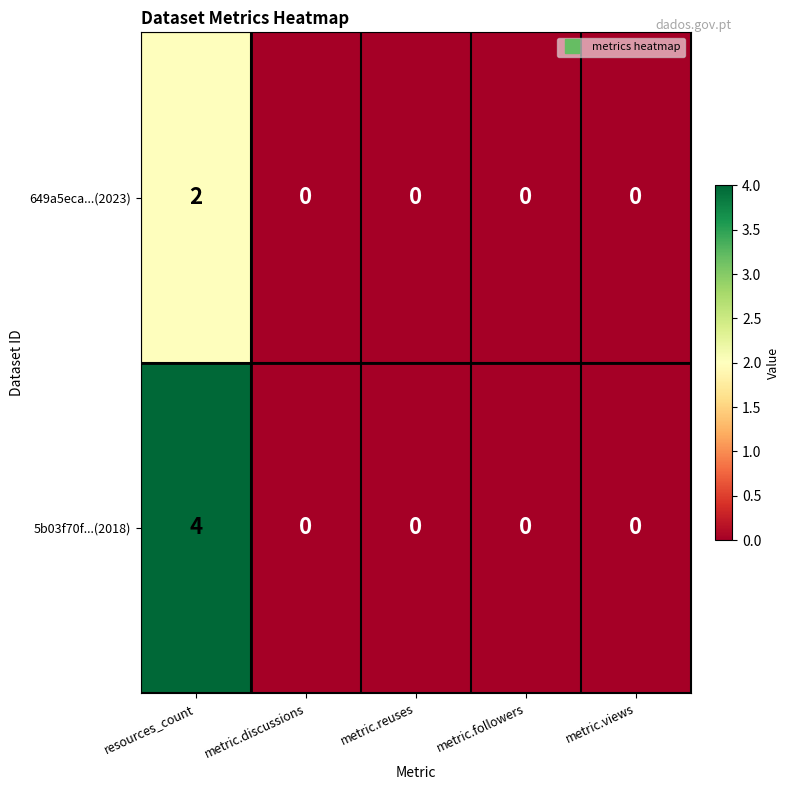

How many distinct data groups are displayed?

2